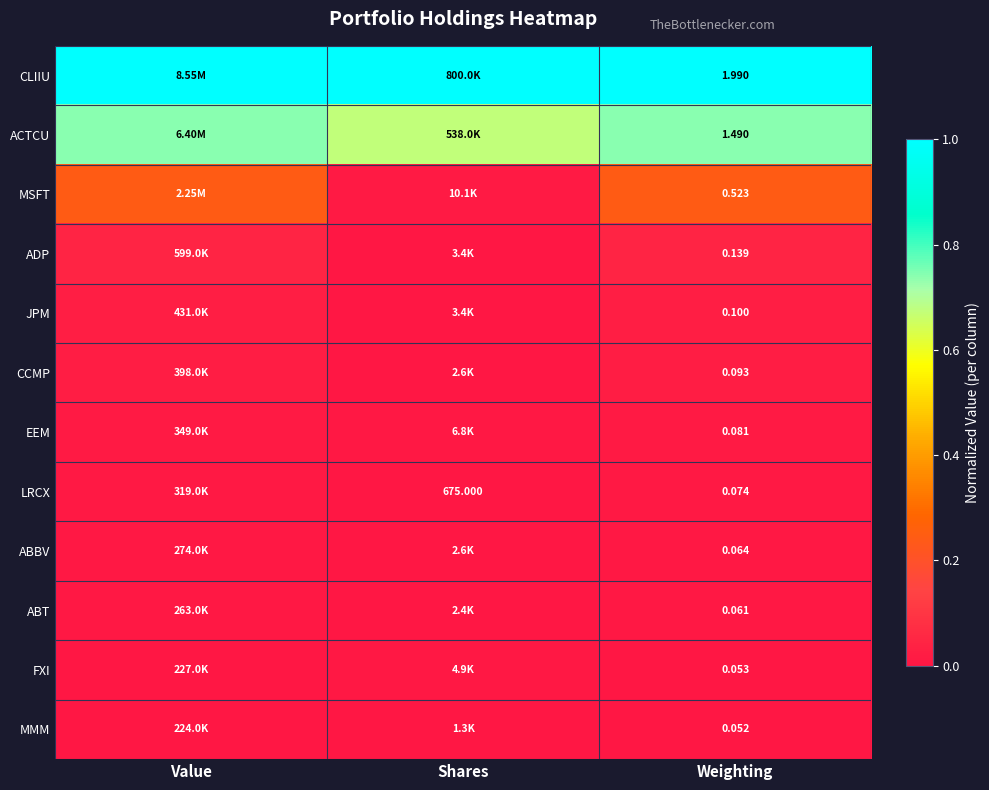

The value of MMM at Shares is 0.0. True or false?

False